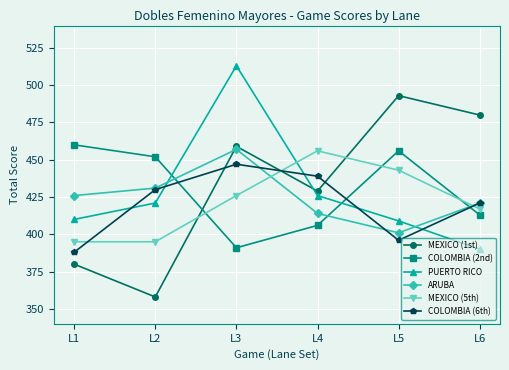

How many lines are shown in the chart?

6